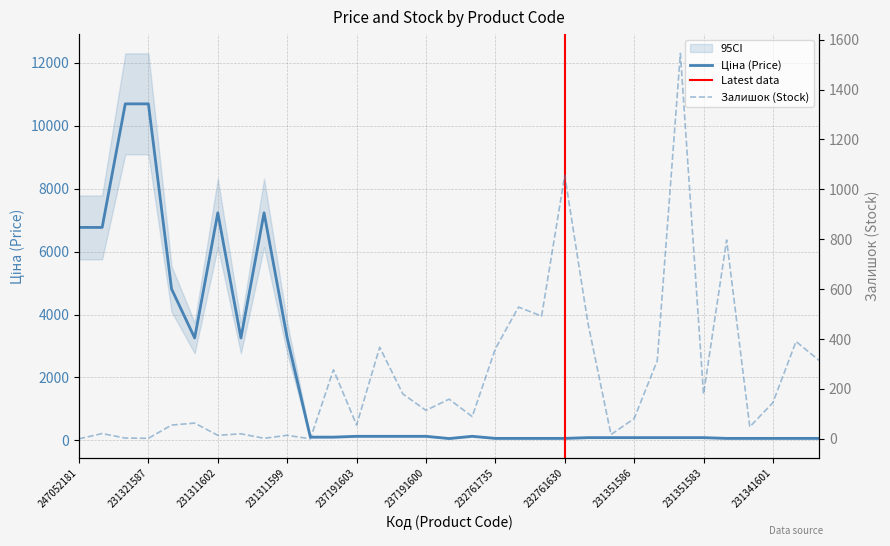

The value of Залишок at 237191601 is 258.2. True or false?

False